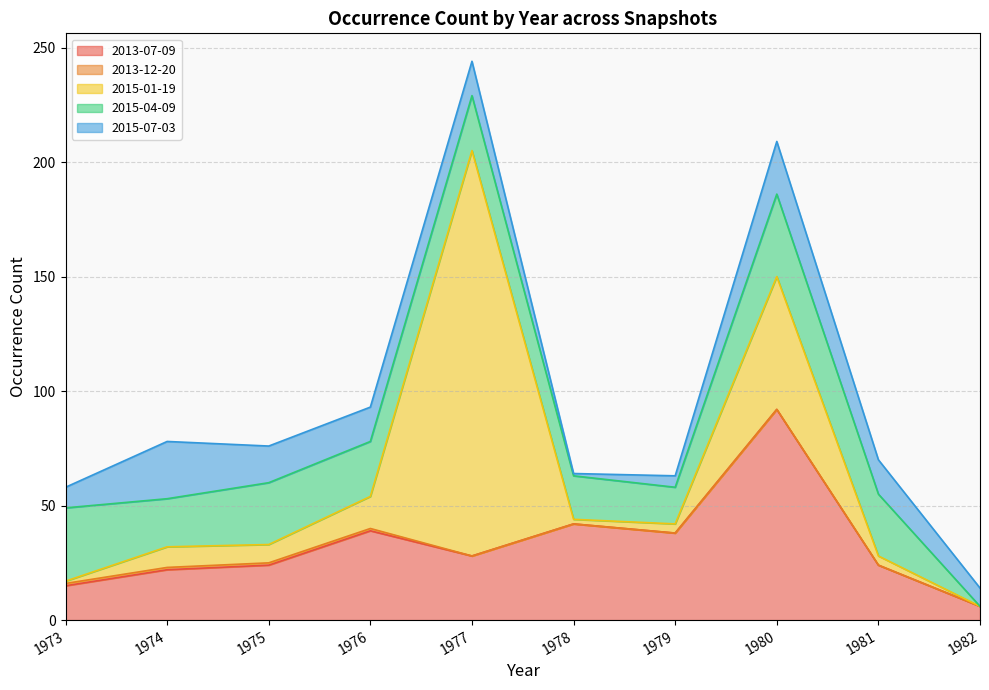

At which category does 2013-07-09 reach its first local peak?

1976